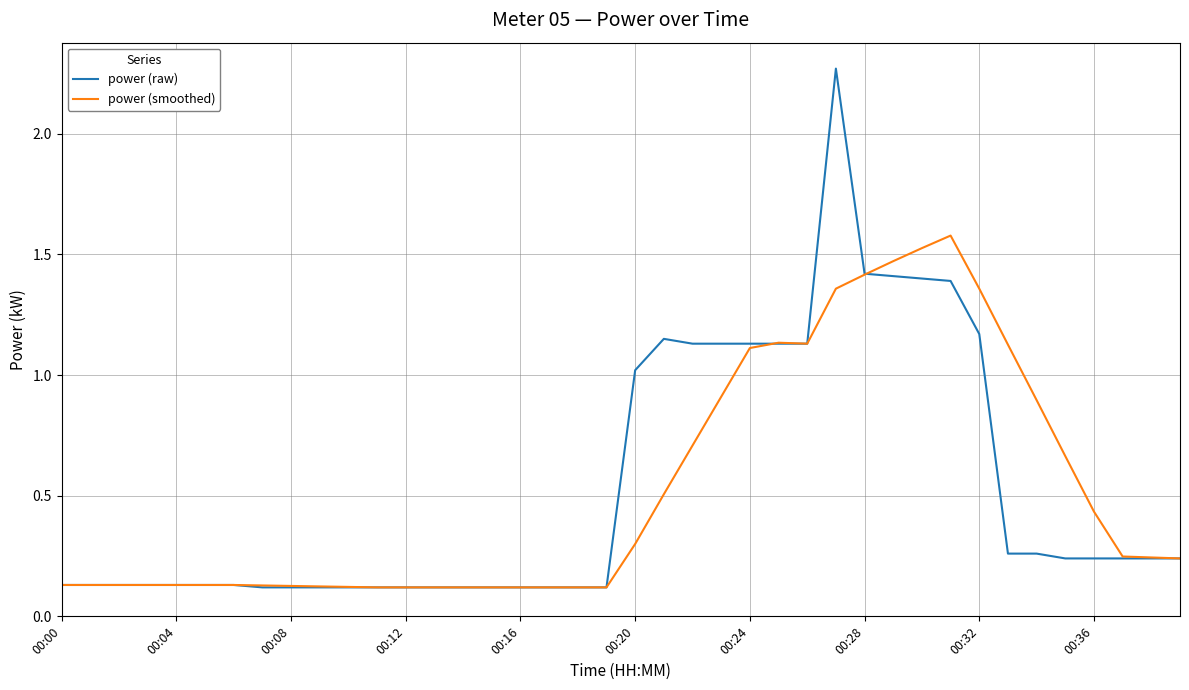

List the series in order of their peak value, lowest first.

power (smoothed), power (raw)